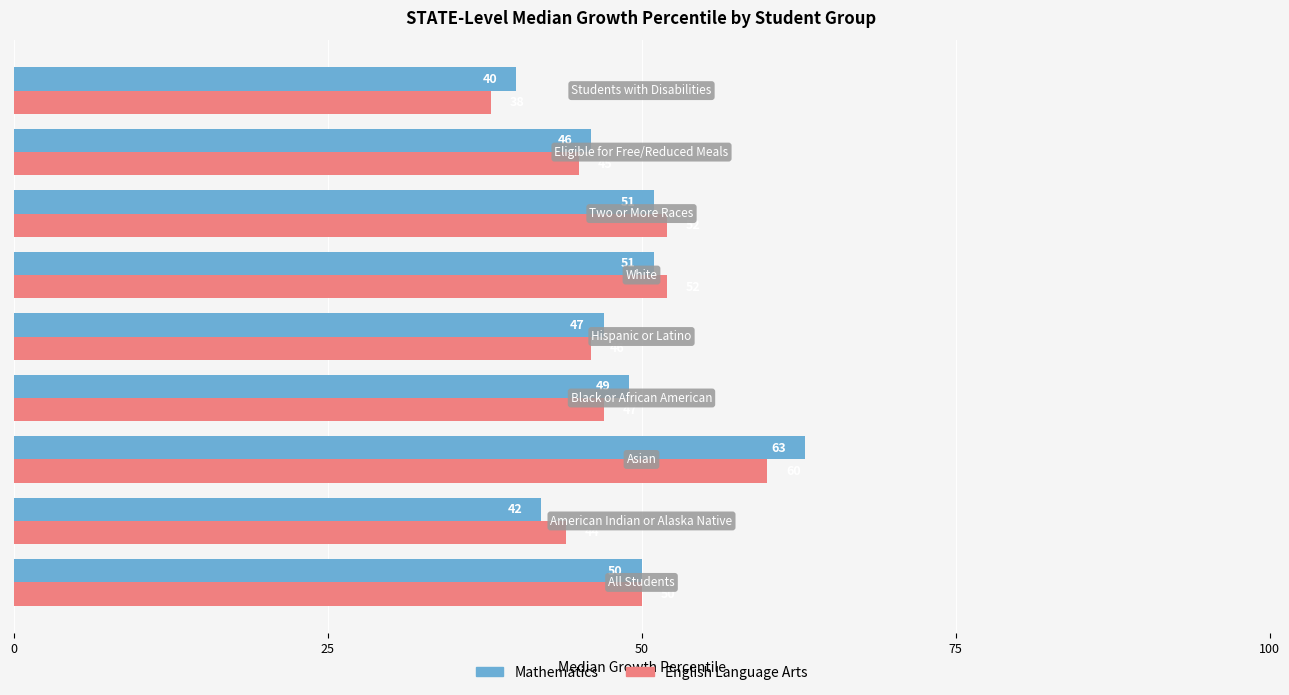

What is the minimum value for English Language Arts?

38